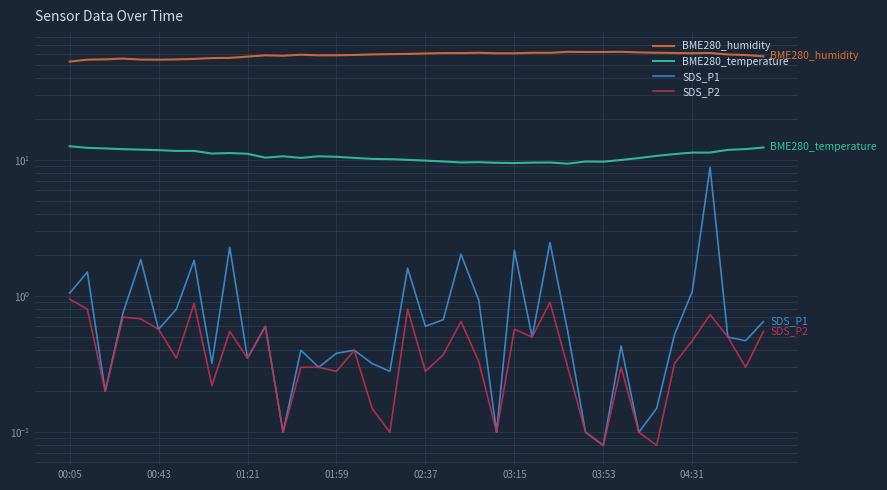

What is the difference between the SDS_P1 values at 28 and 13?

0.2